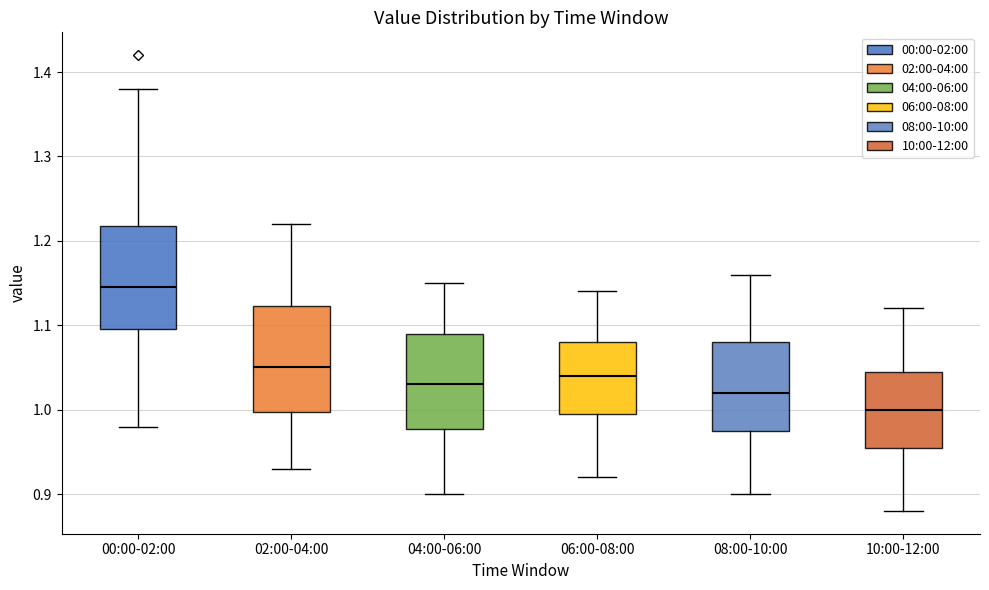

Which box has the lowest median line?

10:00-12:00